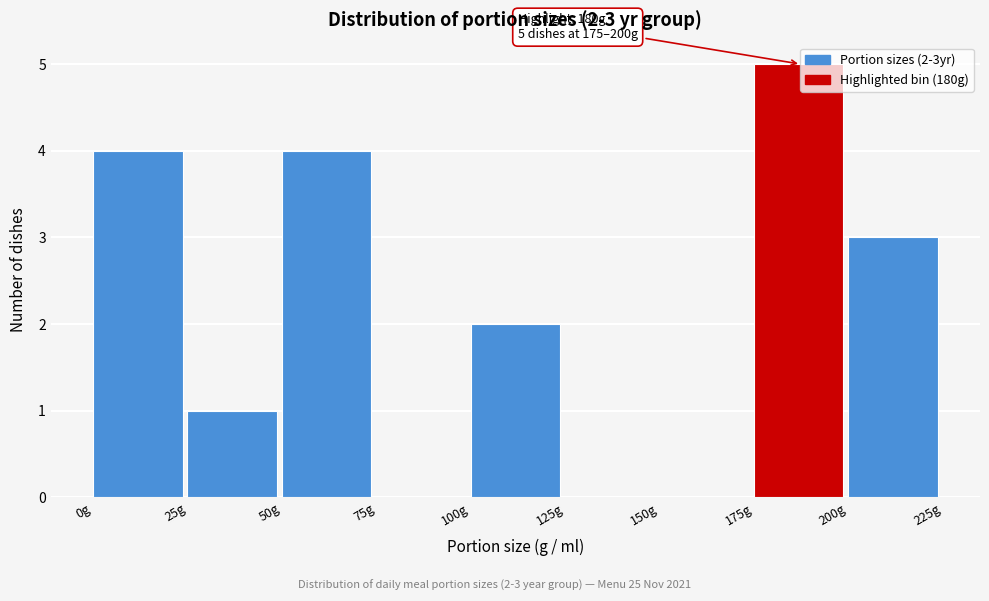

Over which range of the x-axis is the bar tallest?

175 to 200